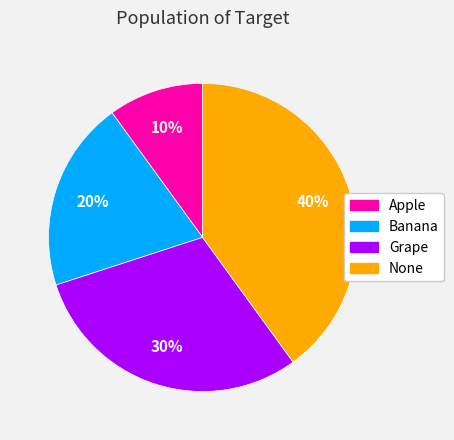

What is the ratio of the value at Apple to the value at Banana?

0.5